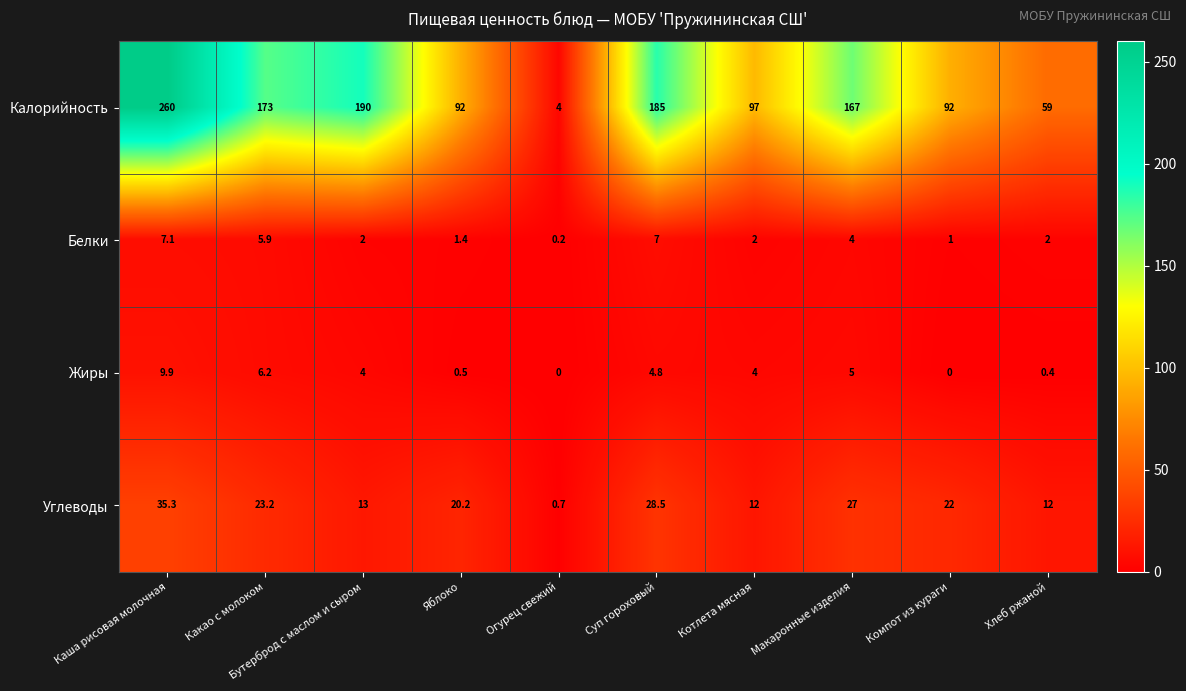

What is the maximum value shown in the chart?

260.0